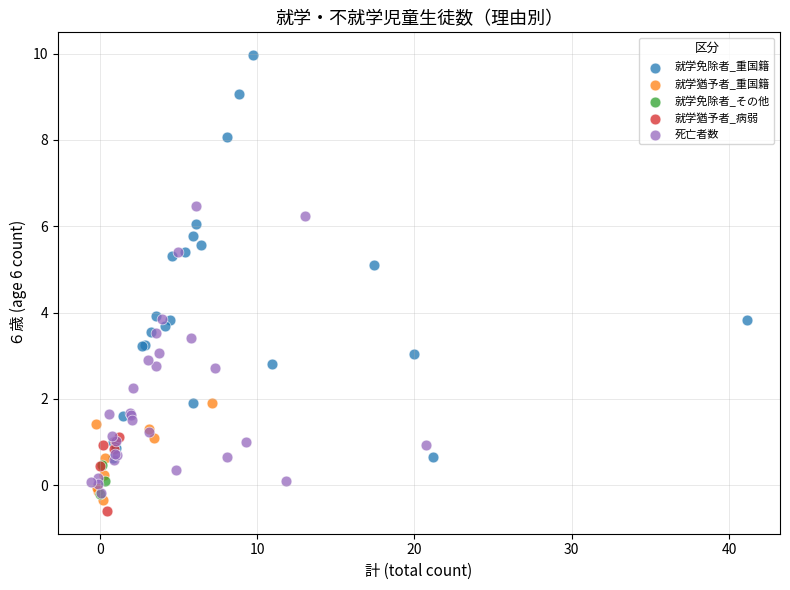

Which series reaches the minimum Y coordinate?

就学猶予者_病弱